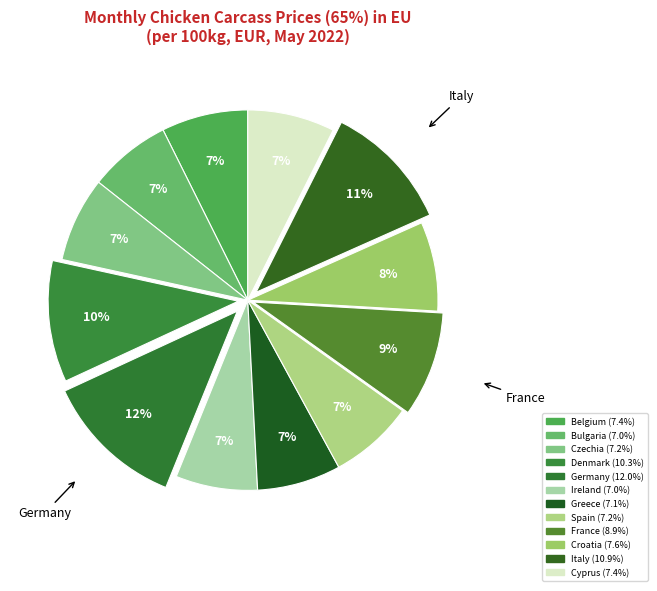

Which has a higher value, Czechia or Belgium?

Belgium